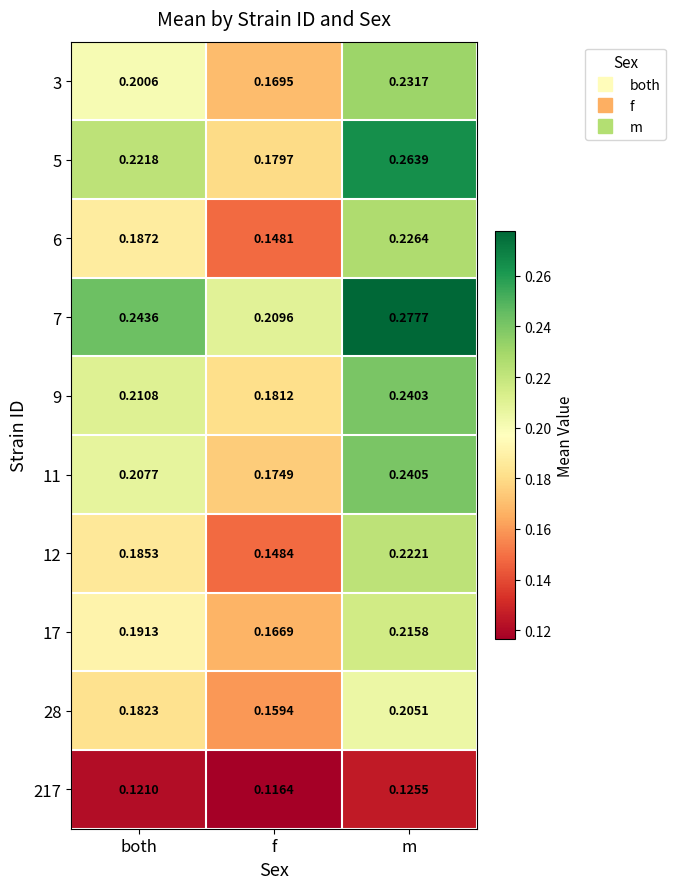

Which category has the highest value in the 7 series?

m